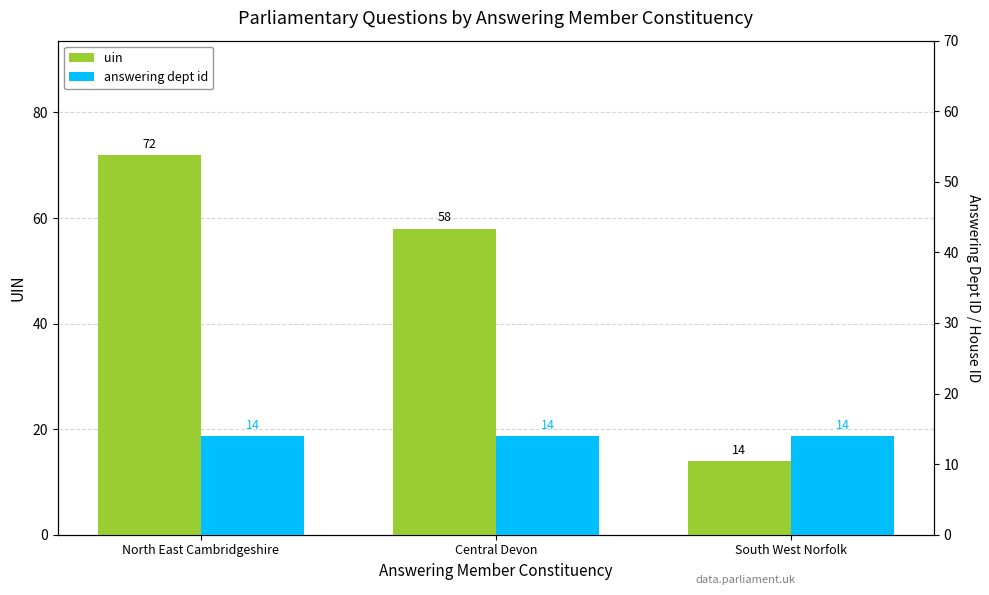

What is the label of the 3rd bar from the left?

South West Norfolk